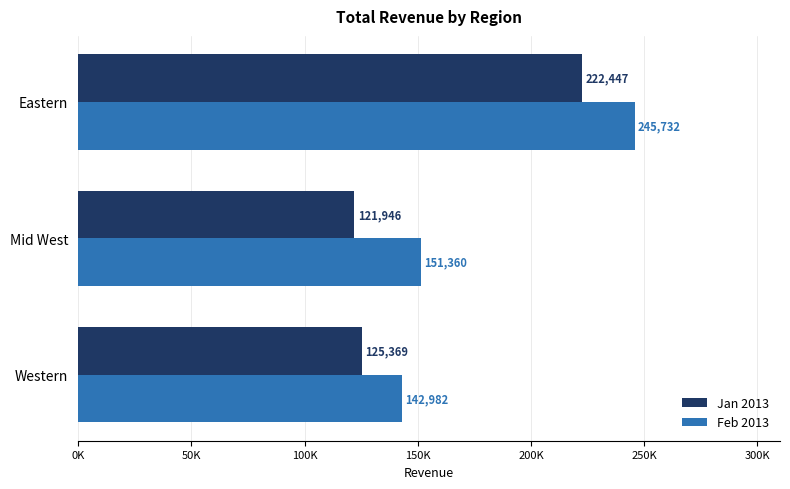

What are all the series names shown in the legend?

Jan 2013, Feb 2013